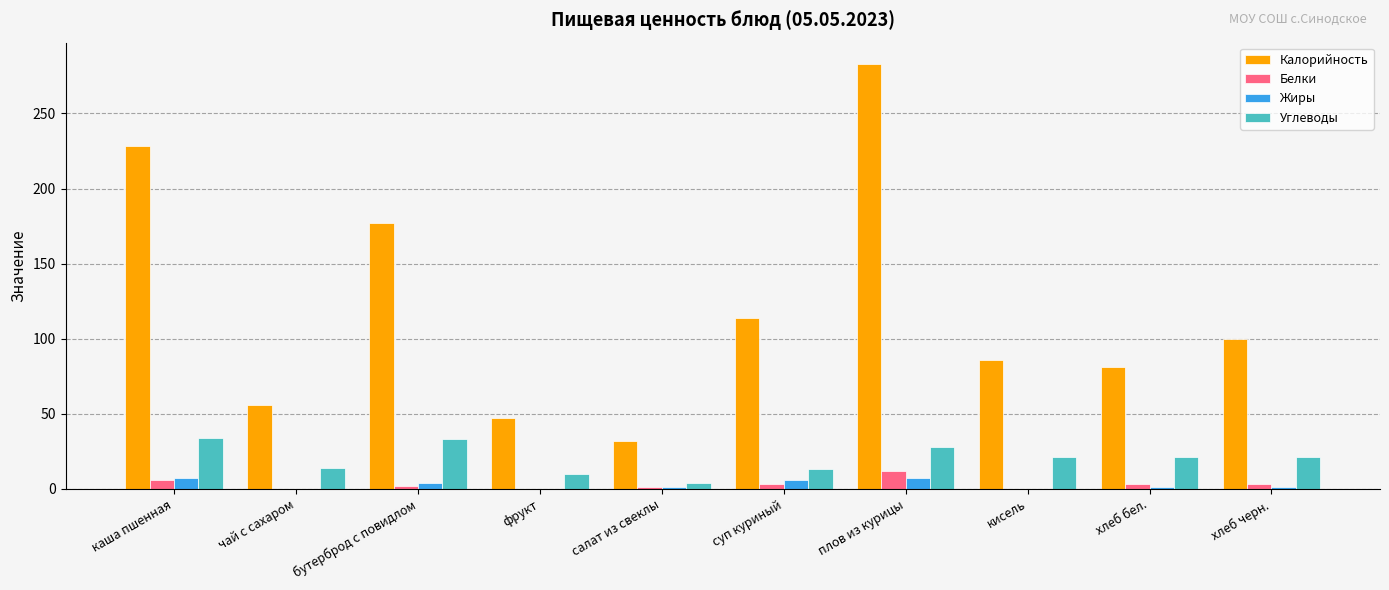

Count the number of data series in this chart.

4